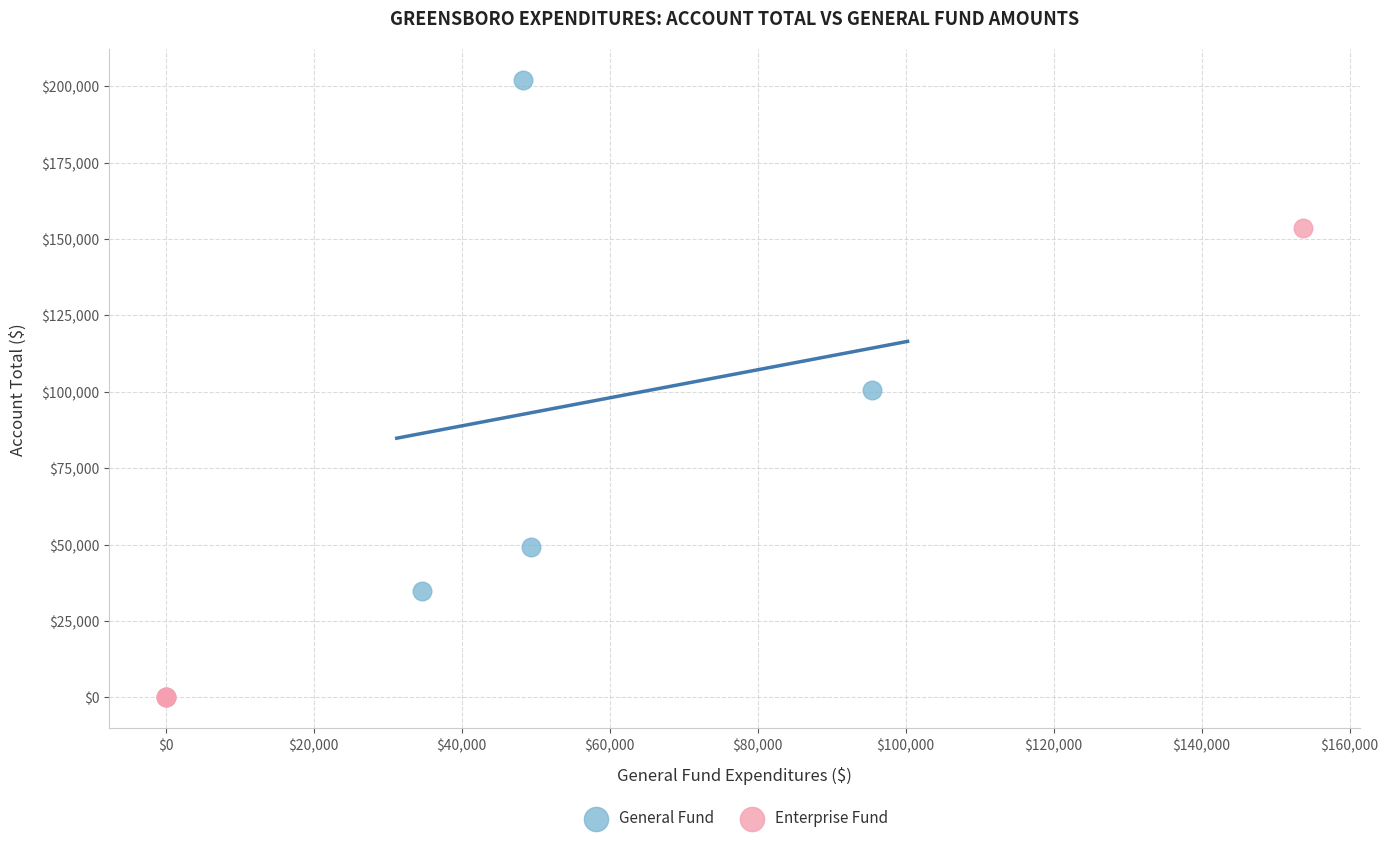

What are all the series names shown in the legend?

General Fund, Enterprise Fund